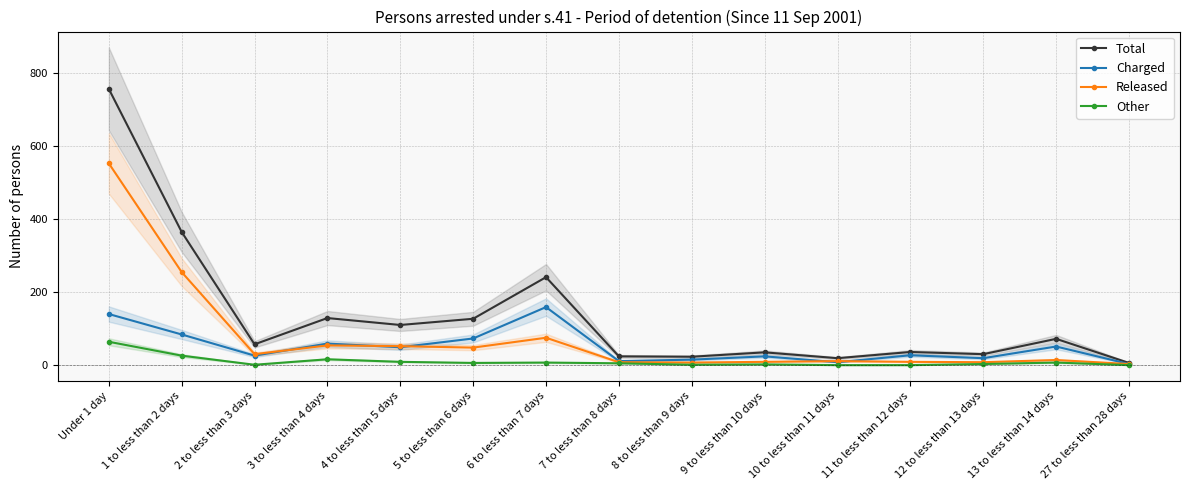

Reading left to right, list all the values displayed in this chart.

Total: 757	365	57	129	110	127	241	24	23	35	19	36	30	72	6
Charged: 140	84	26	59	49	73	159	11	15	24	8	27	19	51	3
Released: 553	255	30	54	52	48	75	8	7	9	11	9	8	14	3
Other: 64	26	1	16	9	6	7	5	1	2	0	0	3	7	0